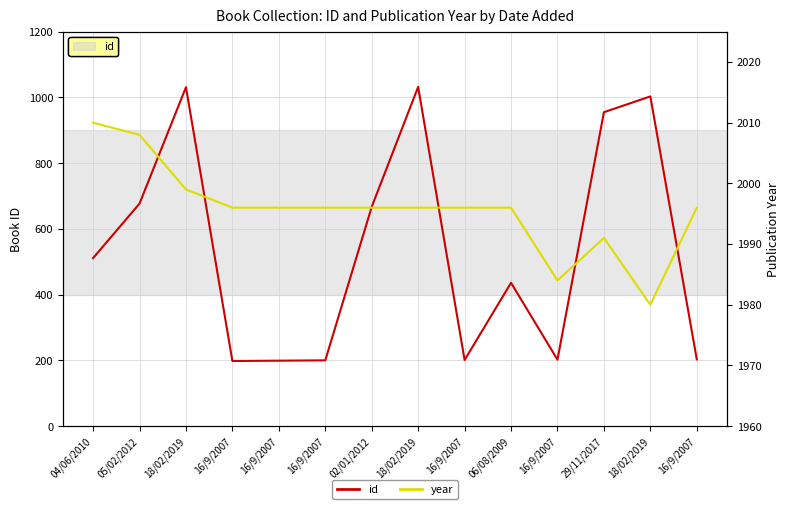

The year series shows 3245 at 04/06/2010. True or false?

False